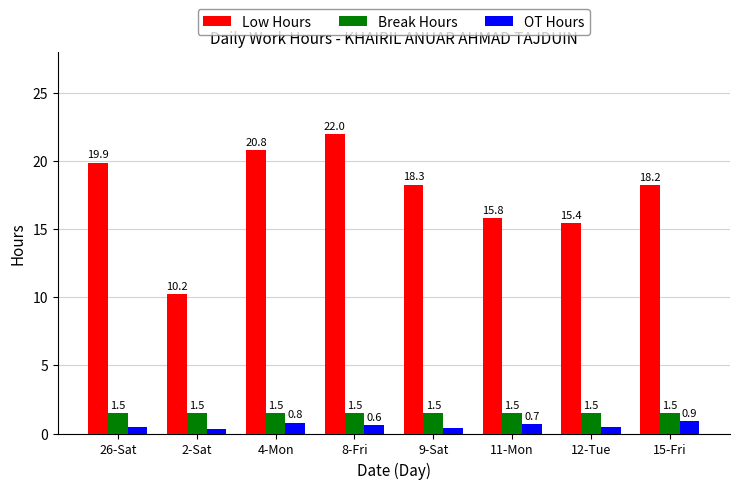

Reading left to right, transcribe all the data shown in this chart.

Low Hours: 19.9	10.2	20.8	22.0	18.3	15.8	15.4	18.2
Break Hours: 1.5	1.5	1.5	1.5	1.5	1.5	1.5	1.5
OT Hours: 0.5	0.3	0.8	0.6	0.4	0.7	0.5	0.9